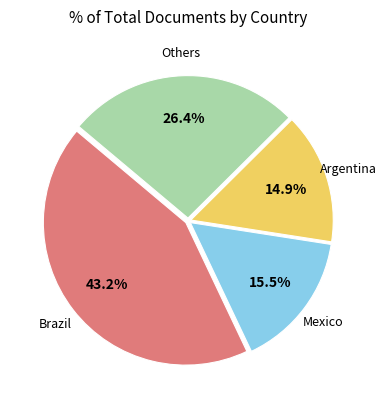

How many slices are in this pie chart?

4